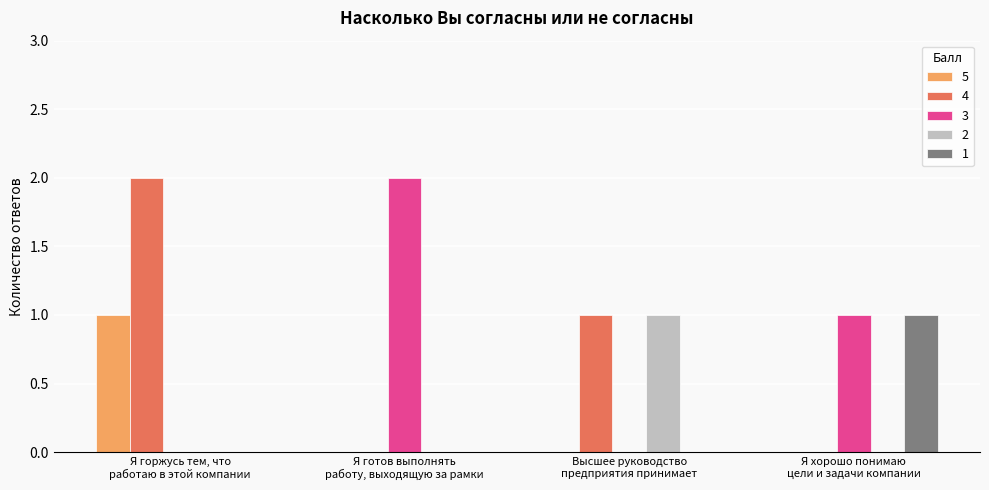

At which label does 4 first exceed 1?

Я горжусь тем, что
работаю в этой компании